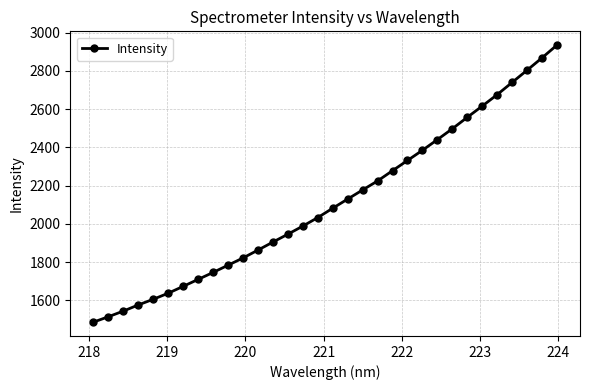

Reading right to left, list all the values displayed in this chart.

2934.2	2867.3	2802.8	2739.1	2675.3	2615.5	2556.9	2497.1	2440.3	2384.6	2331.3	2278.1	2224.3	2177.4	2129.7	2081.8	2032.9	1988.4	1946.0	1904.8	1862.9	1821.7	1783.9	1746.1	1709.8	1673.3	1637.5	1605.8	1576.2	1544.0	1514.5	1486.2